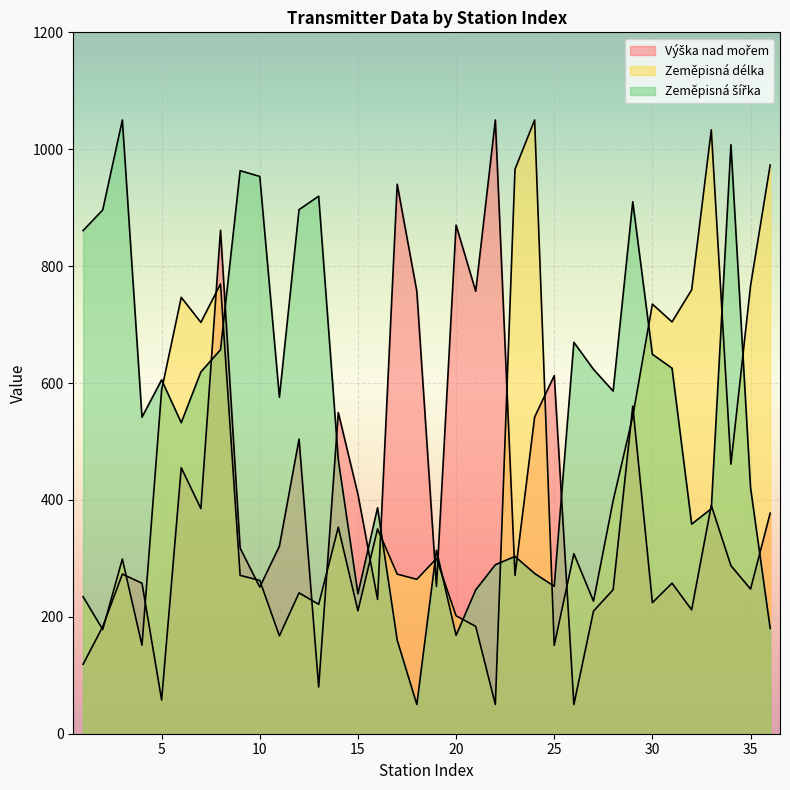

Which series ends up on top after the final intersection of Zeměpisná délka and Zeměpisná šířka?

Zeměpisná délka